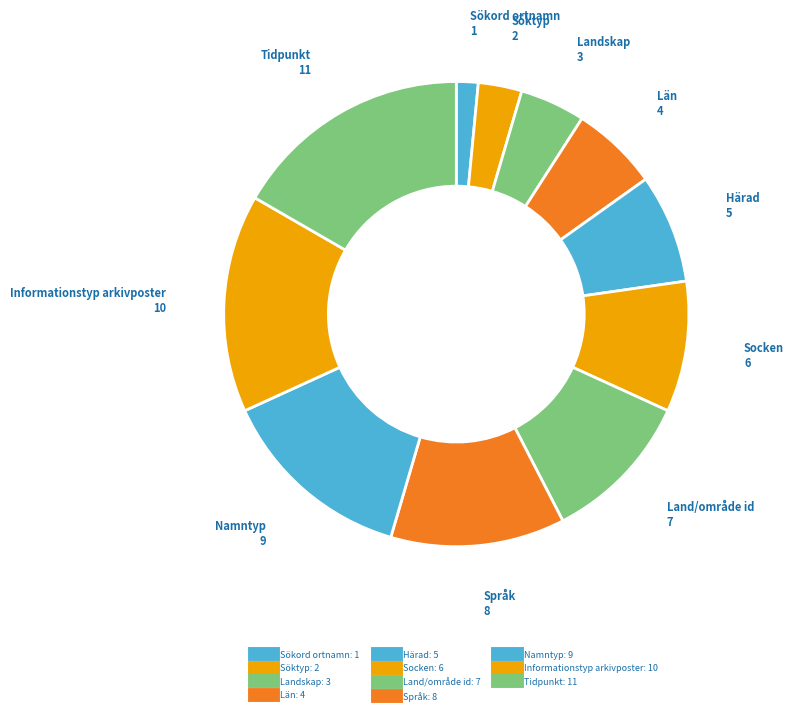

Count the number of slices in the pie.

11